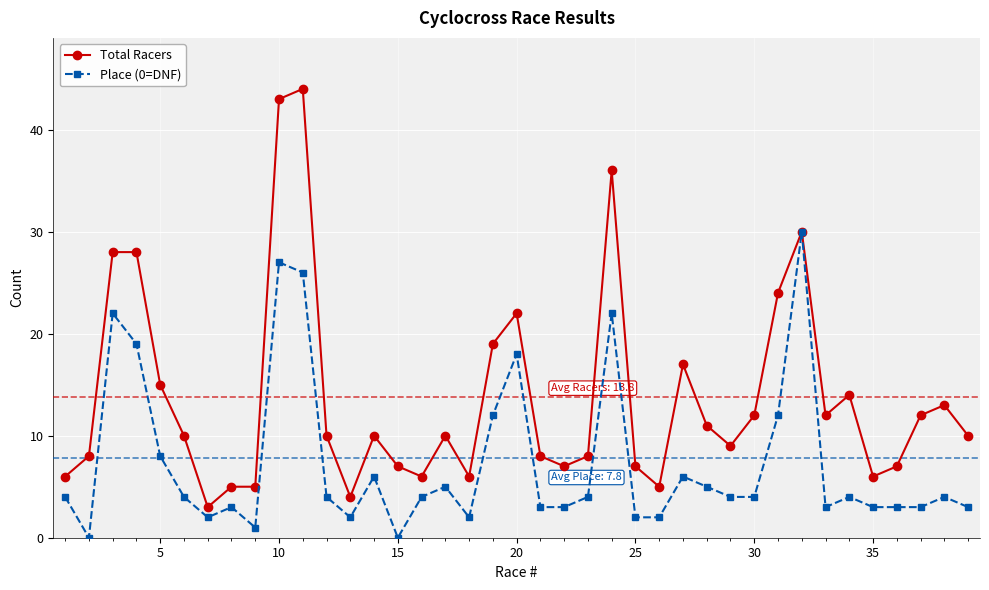

True or false: Place (0=DNF) has more than 1 interior local peaks.

True